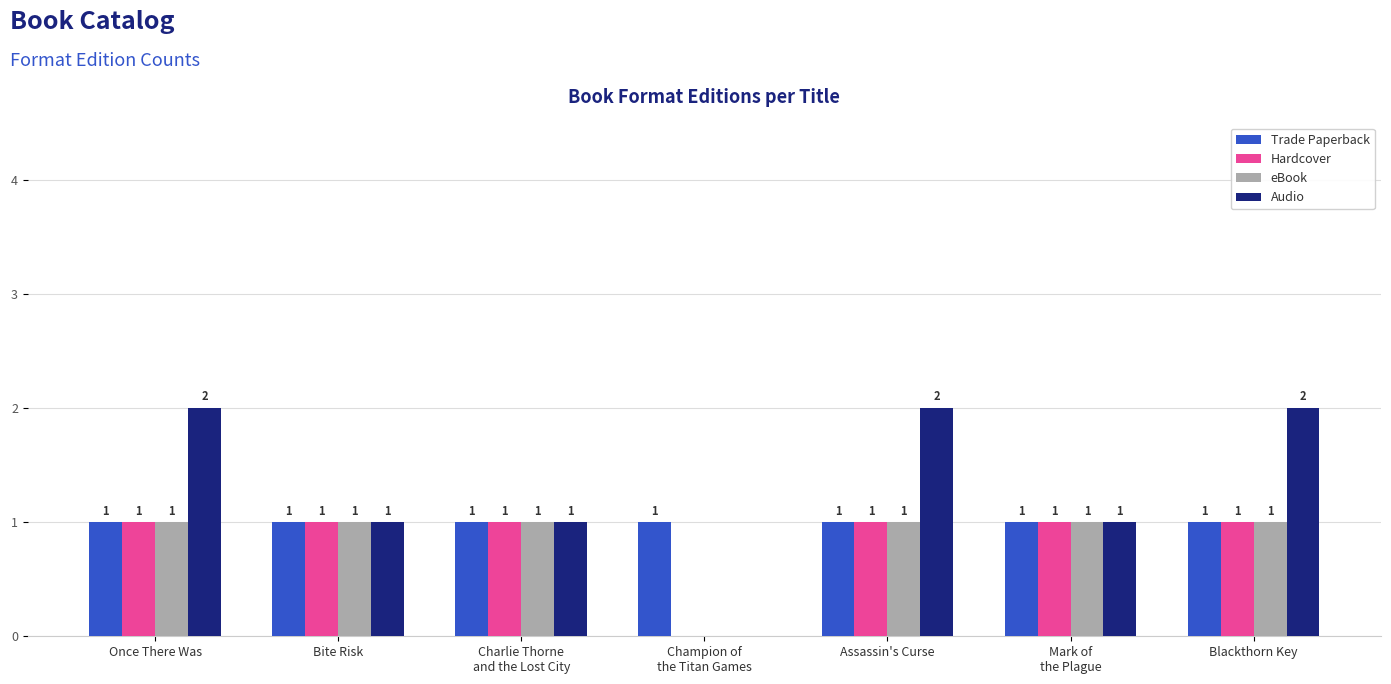

Is it true that Trade Paperback equals 0 at Champion of
the Titan Games?

False